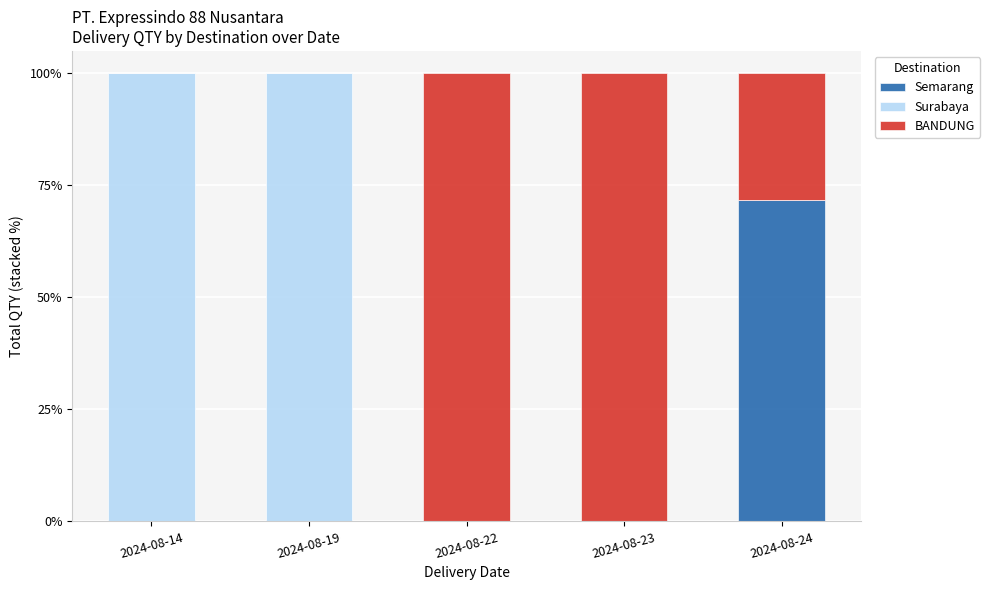

What is the total value across all series at 2024-08-23?

100.0